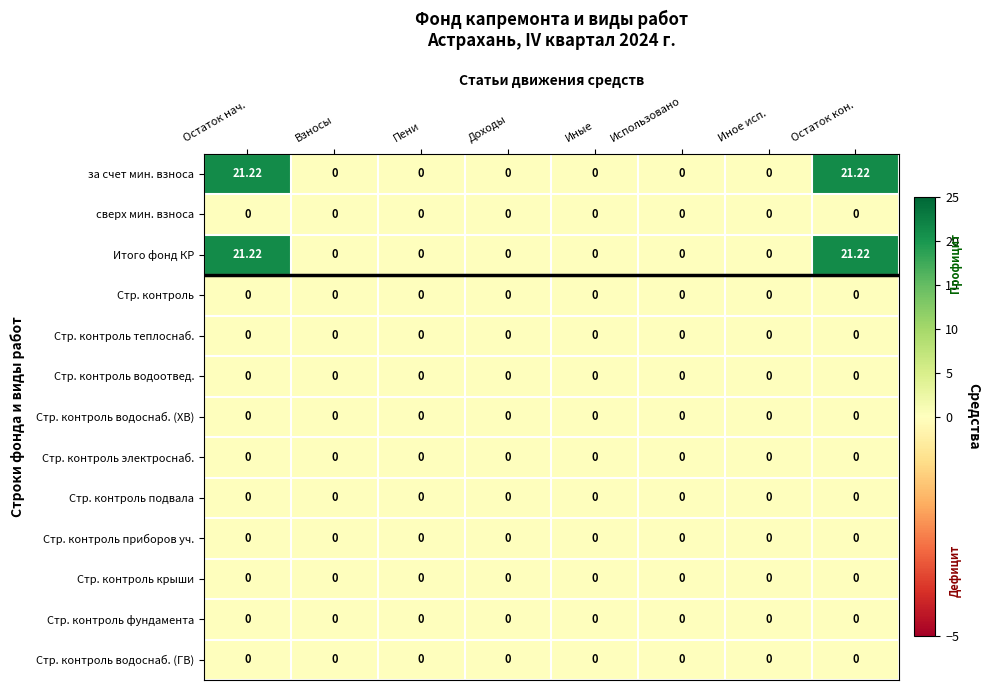

How many values in за счет мин. взноса are above zero?

2